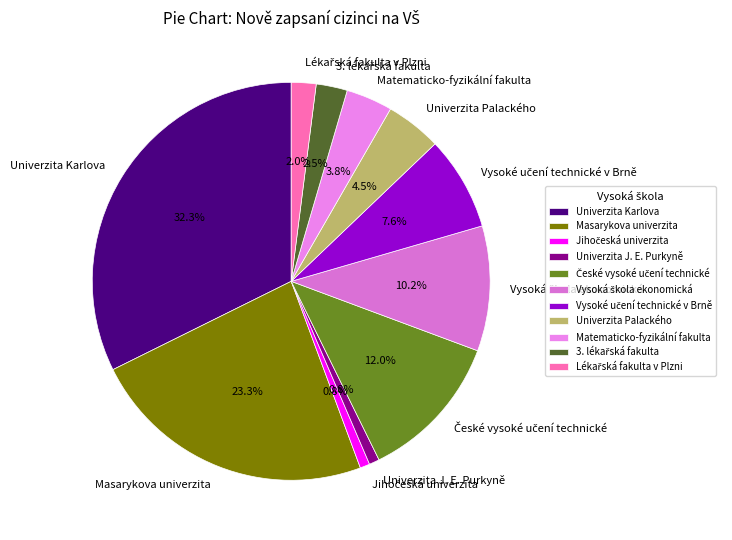

What percentage is the Univerzita Karlova slice, to the nearest percent?

32%